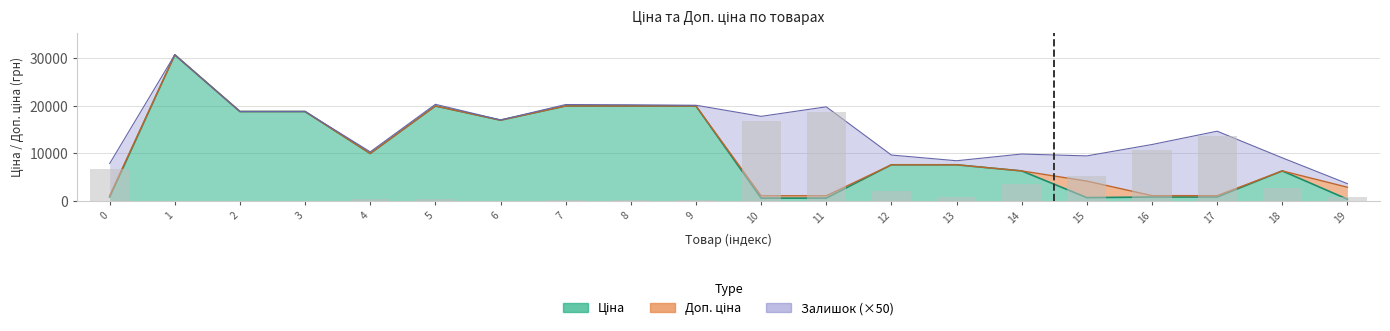

Reading left to right, extract all data points from this chart.

Ціна: 818.5	30717.1	18796.8	18796.8	9975.0	19964.2	16976.3	19964.2	19964.2	19964.2	589.9	589.9	7596.5	7596.5	6308.8	694.3	818.5	818.5	6308.8	359.9
Доп. ціна: 1109.2	30717.1	18796.8	18796.8	9975.0	19964.2	16976.3	19964.2	19964.2	19964.2	1081.7	1081.7	7596.5	7596.5	6308.8	4165.6	1109.2	1109.2	6308.8	2878.8
Залишок: 6750.0	0.0	0.0	0.0	350.0	350.0	50.0	300.0	250.0	150.0	16700.0	18700.0	2050.0	850.0	3550.0	5300.0	10750.0	13550.0	2750.0	750.0